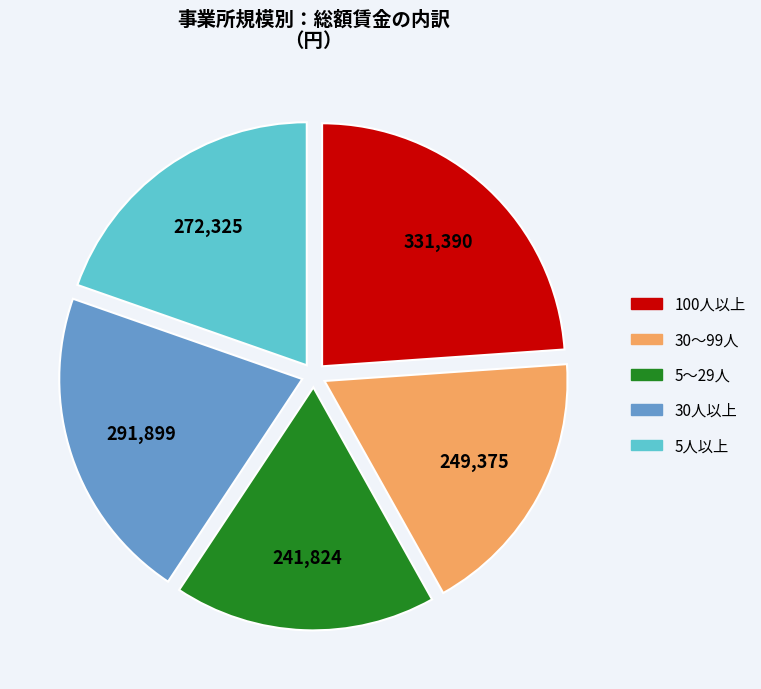

Approximately how many times larger is the value at 100人以上 compared to 30～99人?

1.3